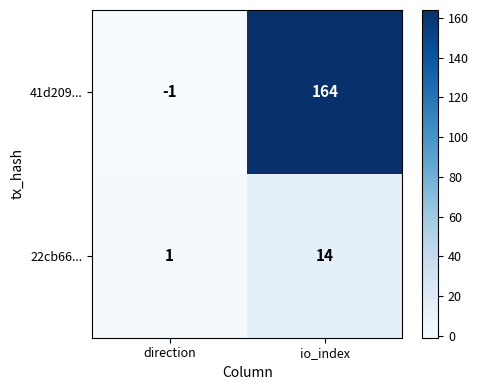

Which series has the largest total across all categories?

41d209...